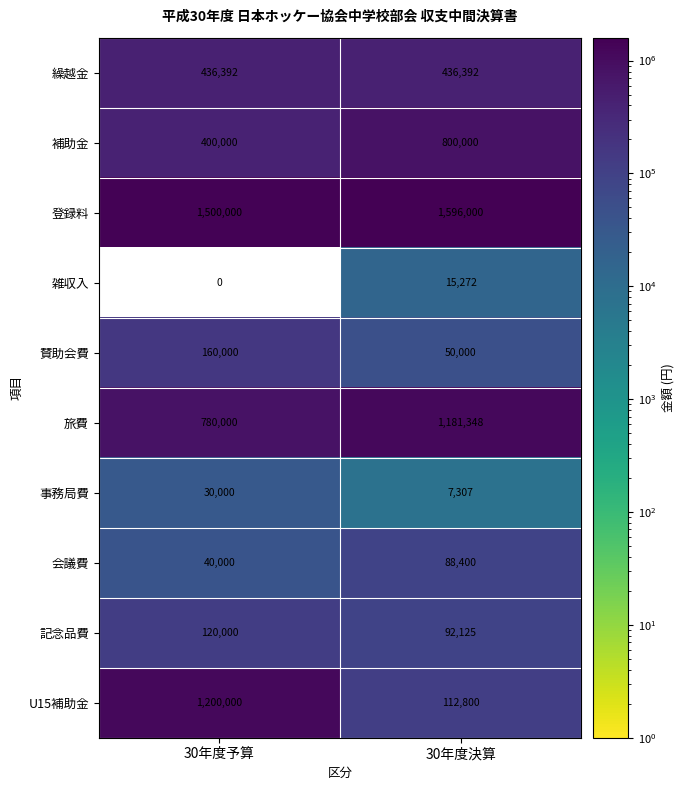

What is the difference between the highest and lowest values at 30年度予算?

1500000